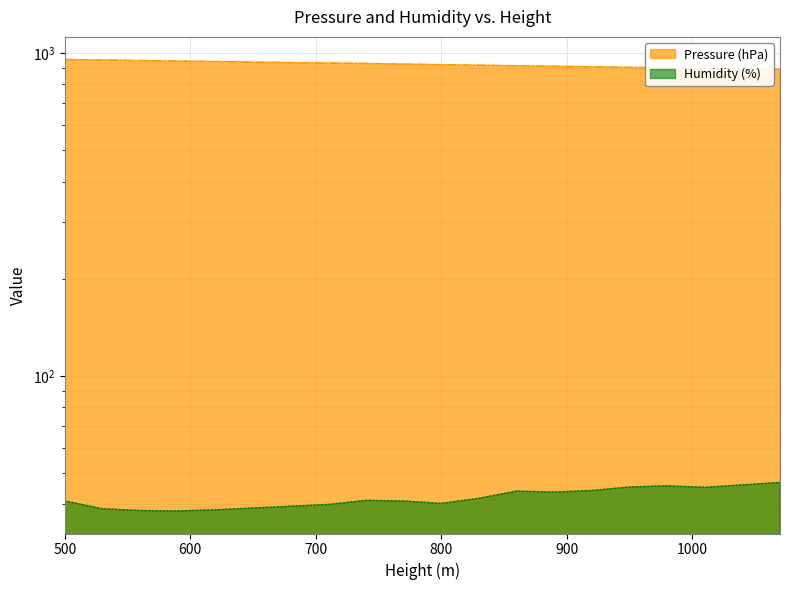

Read the Humidity (%) value at 890.

43.7